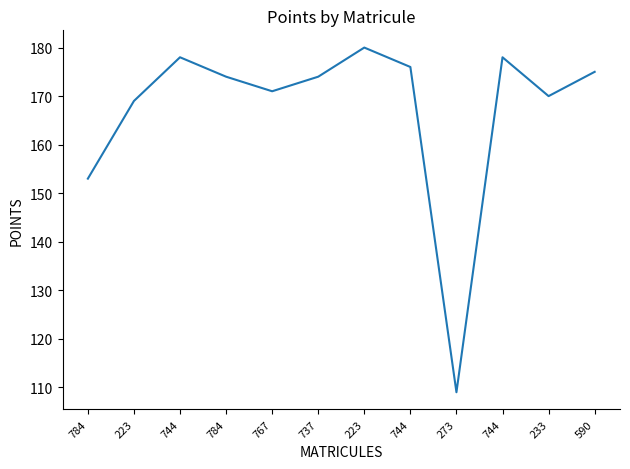

Reading right to left, list all the values displayed in this chart.

175	170	178	109	176	180	174	171	174	178	169	153